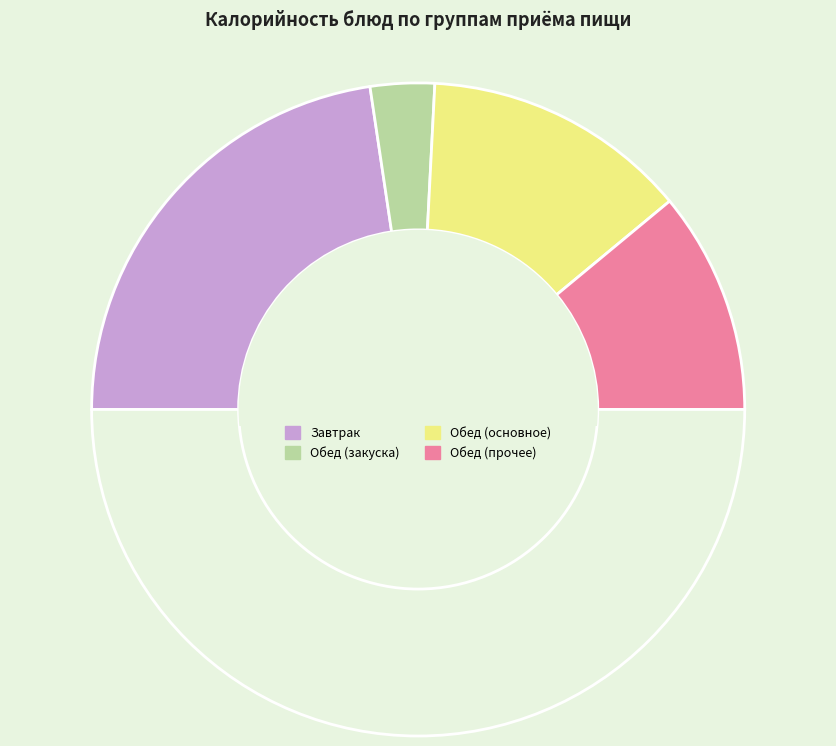

Count the number of slices in the pie.

5